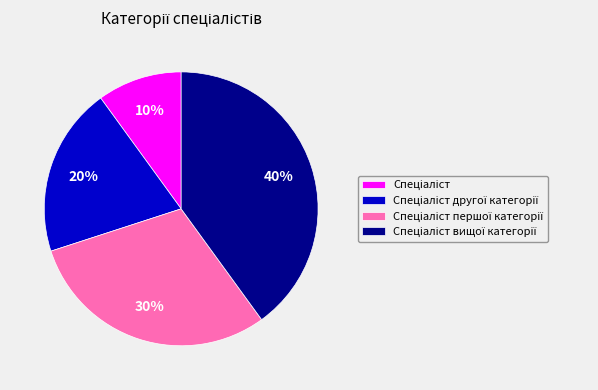

How many segments does this pie chart have?

4